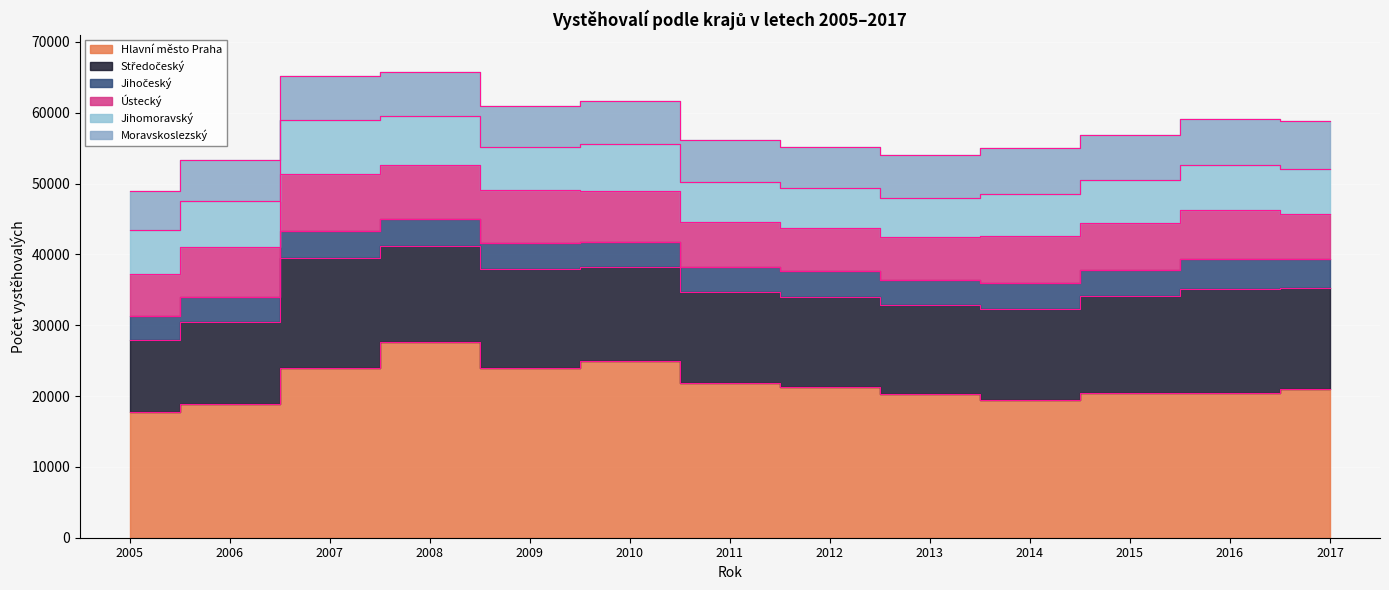

What is the sum of the Jihočeský values at 2010 and 2009?

7256